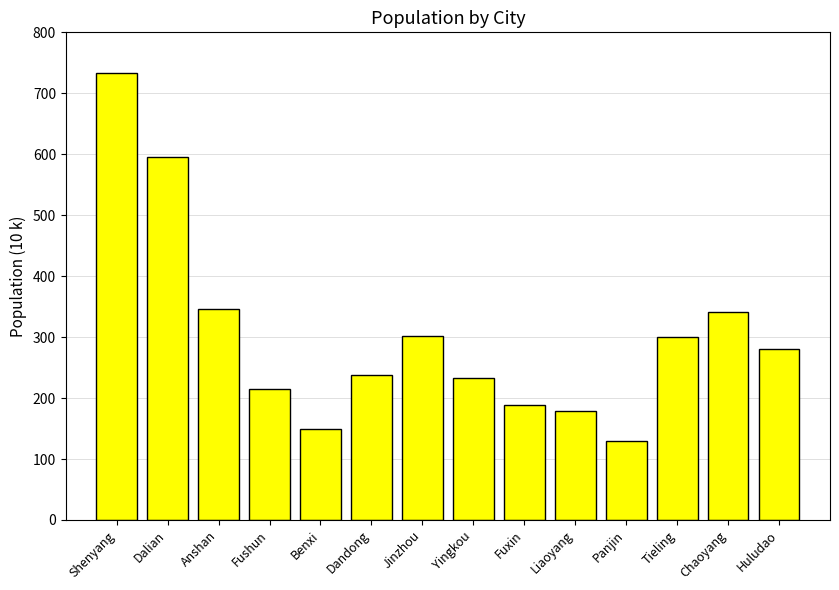

How many values exceed 280?

7